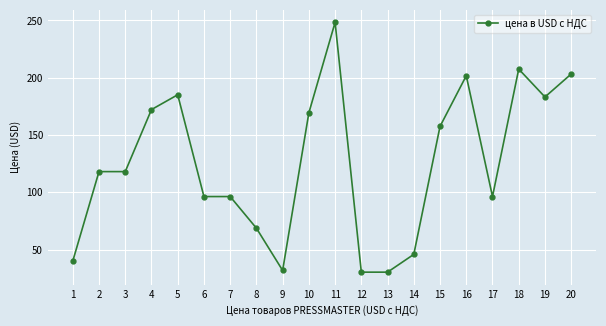

True or false: the data has more than 0 interior local peaks.

True